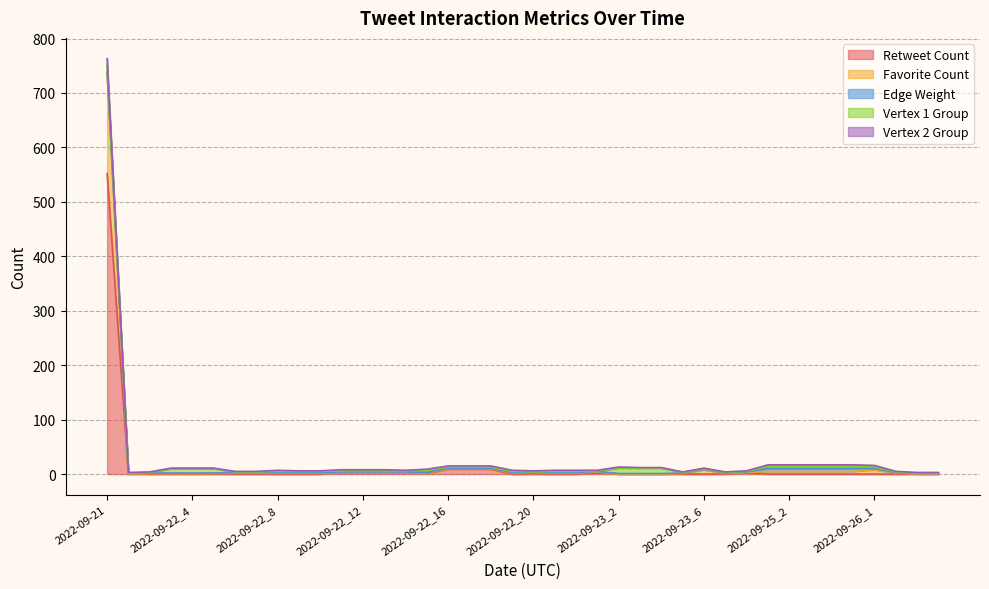

Reading left to right, what are all the values shown in this chart?

Retweet Count: 2022-09-21=552	2022-09-22_1=0	2022-09-22_2=0	2022-09-22_3=0	2022-09-22_4=0	2022-09-22_5=0	2022-09-22_6=0	2022-09-22_7=0	2022-09-22_8=0	2022-09-22_9=0	2022-09-22_10=0	2022-09-22_11=3	2022-09-22_12=3	2022-09-22_13=3	2022-09-22_14=3	2022-09-22_15=1	2022-09-22_16=9	2022-09-22_17=9	2022-09-22_18=9	2022-09-22_19=0	2022-09-22_20=0	2022-09-22_21=0	2022-09-22_22=0	2022-09-23_1=2	2022-09-23_2=0	2022-09-23_3=0	2022-09-23_4=0	2022-09-23_5=0	2022-09-23_6=0	2022-09-23_7=0	2022-09-23_8=2	2022-09-25_1=0	2022-09-25_2=0	2022-09-25_3=0	2022-09-25_4=0	2022-09-25_5=0	2022-09-26_1=0	2022-09-26_2=0	2022-09-26_3=0	2022-09-26_4=0
Favorite Count: 2022-09-21=186	2022-09-22_1=0	2022-09-22_2=1	2022-09-22_3=1	2022-09-22_4=1	2022-09-22_5=1	2022-09-22_6=2	2022-09-22_7=2	2022-09-22_8=2	2022-09-22_9=2	2022-09-22_10=2	2022-09-22_11=0	2022-09-22_12=0	2022-09-22_13=0	2022-09-22_14=0	2022-09-22_15=1	2022-09-22_16=1	2022-09-22_17=1	2022-09-22_18=1	2022-09-22_19=2	2022-09-22_20=1	2022-09-22_21=2	2022-09-22_22=2	2022-09-23_1=2	2022-09-23_2=0	2022-09-23_3=0	2022-09-23_4=0	2022-09-23_5=1	2022-09-23_6=8	2022-09-23_7=1	2022-09-23_8=1	2022-09-25_1=5	2022-09-25_2=5	2022-09-25_3=5	2022-09-25_4=5	2022-09-25_5=5	2022-09-26_1=8	2022-09-26_2=2	2022-09-26_3=0	2022-09-26_4=0
Edge Weight: 2022-09-21=1	2022-09-22_1=1	2022-09-22_2=1	2022-09-22_3=1	2022-09-22_4=1	2022-09-22_5=1	2022-09-22_6=1	2022-09-22_7=1	2022-09-22_8=1	2022-09-22_9=1	2022-09-22_10=1	2022-09-22_11=1	2022-09-22_12=1	2022-09-22_13=1	2022-09-22_14=1	2022-09-22_15=1	2022-09-22_16=1	2022-09-22_17=1	2022-09-22_18=1	2022-09-22_19=1	2022-09-22_20=1	2022-09-22_21=1	2022-09-22_22=1	2022-09-23_1=1	2022-09-23_2=1	2022-09-23_3=1	2022-09-23_4=1	2022-09-23_5=1	2022-09-23_6=1	2022-09-23_7=1	2022-09-23_8=1	2022-09-25_1=5	2022-09-25_2=5	2022-09-25_3=5	2022-09-25_4=5	2022-09-25_5=5	2022-09-26_1=2	2022-09-26_2=1	2022-09-26_3=1	2022-09-26_4=1
Vertex 1 Group: 2022-09-21=12	2022-09-22_1=1	2022-09-22_2=1	2022-09-22_3=8	2022-09-22_4=8	2022-09-22_5=8	2022-09-22_6=1	2022-09-22_7=1	2022-09-22_8=2	2022-09-22_9=2	2022-09-22_10=2	2022-09-22_11=2	2022-09-22_12=2	2022-09-22_13=2	2022-09-22_14=2	2022-09-22_15=4	2022-09-22_16=2	2022-09-22_17=2	2022-09-22_18=2	2022-09-22_19=2	2022-09-22_20=2	2022-09-22_21=2	2022-09-22_22=2	2022-09-23_1=1	2022-09-23_2=10	2022-09-23_3=10	2022-09-23_4=10	2022-09-23_5=1	2022-09-23_6=1	2022-09-23_7=1	2022-09-23_8=1	2022-09-25_1=4	2022-09-25_2=4	2022-09-25_3=4	2022-09-25_4=4	2022-09-25_5=4	2022-09-26_1=3	2022-09-26_2=1	2022-09-26_3=1	2022-09-26_4=1
Vertex 2 Group: 2022-09-21=12	2022-09-22_1=1	2022-09-22_2=1	2022-09-22_3=1	2022-09-22_4=1	2022-09-22_5=1	2022-09-22_6=1	2022-09-22_7=1	2022-09-22_8=2	2022-09-22_9=1	2022-09-22_10=1	2022-09-22_11=2	2022-09-22_12=2	2022-09-22_13=2	2022-09-22_14=1	2022-09-22_15=2	2022-09-22_16=2	2022-09-22_17=2	2022-09-22_18=2	2022-09-22_19=2	2022-09-22_20=2	2022-09-22_21=2	2022-09-22_22=2	2022-09-23_1=1	2022-09-23_2=2	2022-09-23_3=1	2022-09-23_4=1	2022-09-23_5=1	2022-09-23_6=1	2022-09-23_7=1	2022-09-23_8=1	2022-09-25_1=3	2022-09-25_2=3	2022-09-25_3=3	2022-09-25_4=3	2022-09-25_5=3	2022-09-26_1=3	2022-09-26_2=1	2022-09-26_3=1	2022-09-26_4=1